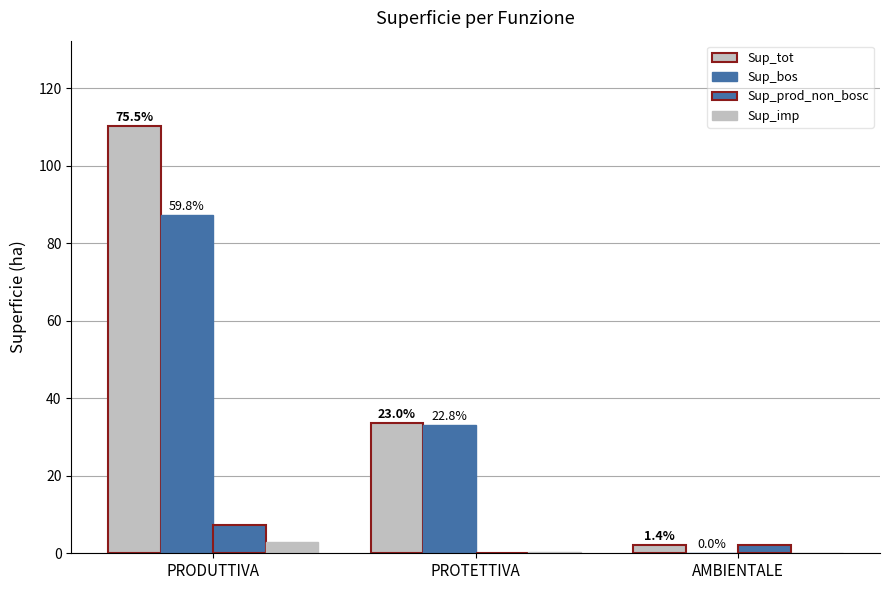

Which series has the largest total across all categories?

Sup_tot